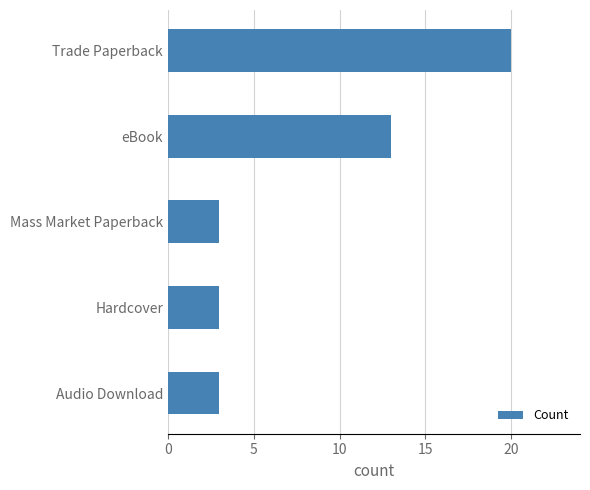

How many categories are shown in the chart?

5